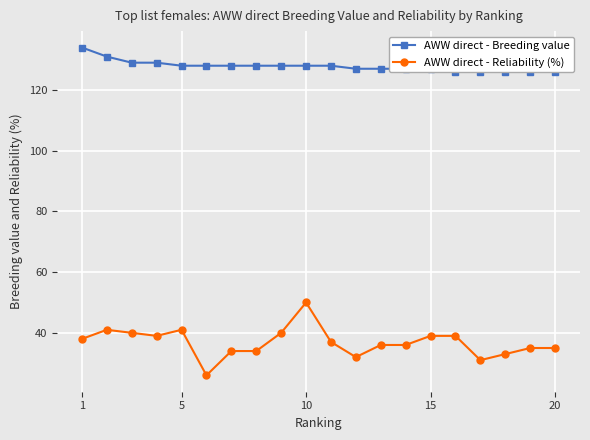

True or false: AWW direct - Reliability (%) has more than 1 interior local peaks.

True